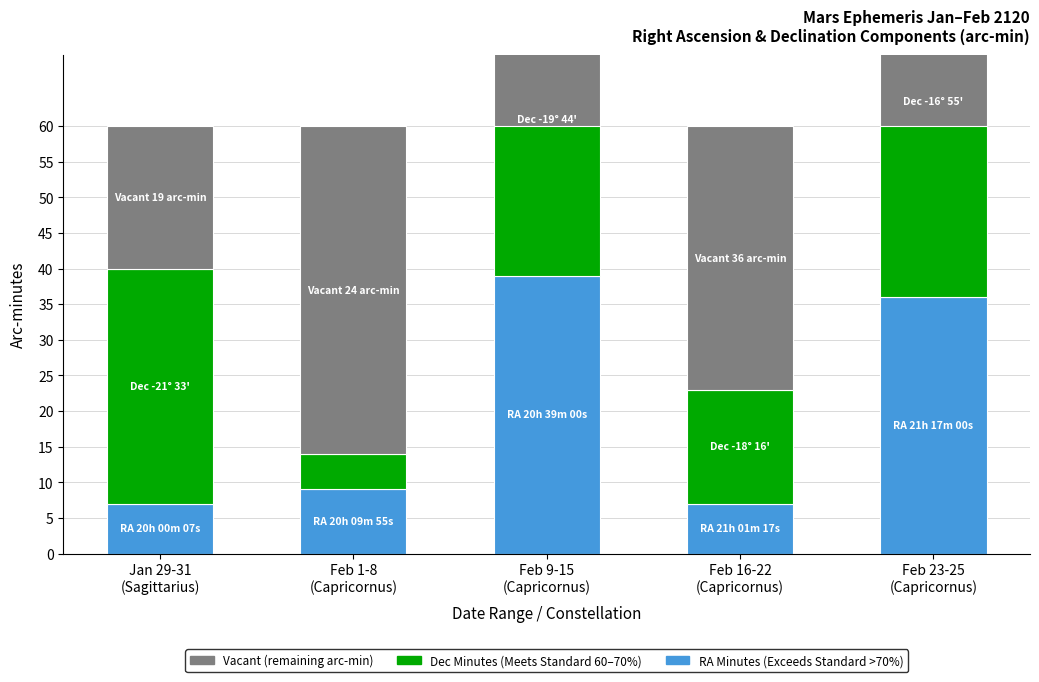

The RA Minutes (Exceeds Standard) series shows 51 at Feb 9-15
(Capricornus). True or false?

False